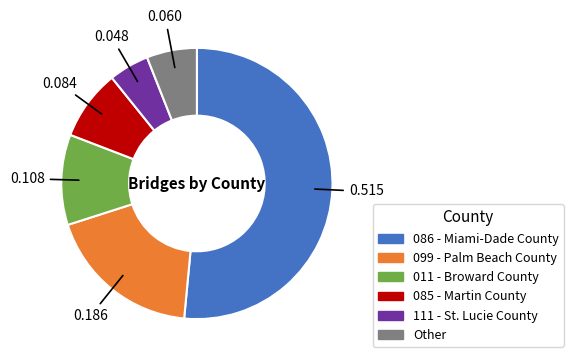

Which category accounts for the majority?

086 - Miami-Dade County